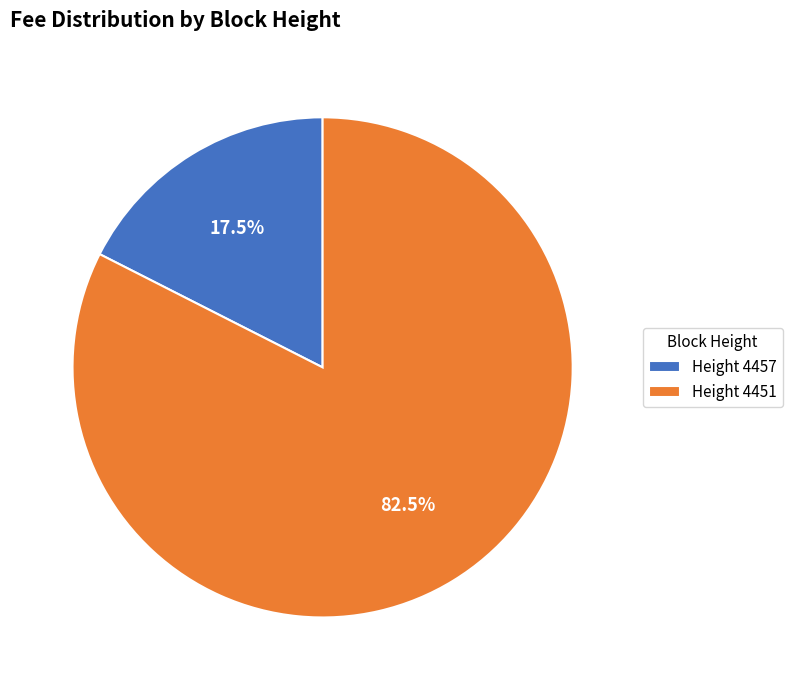

To the nearest percent, what is the difference between the largest and smallest slice percentages?

65%